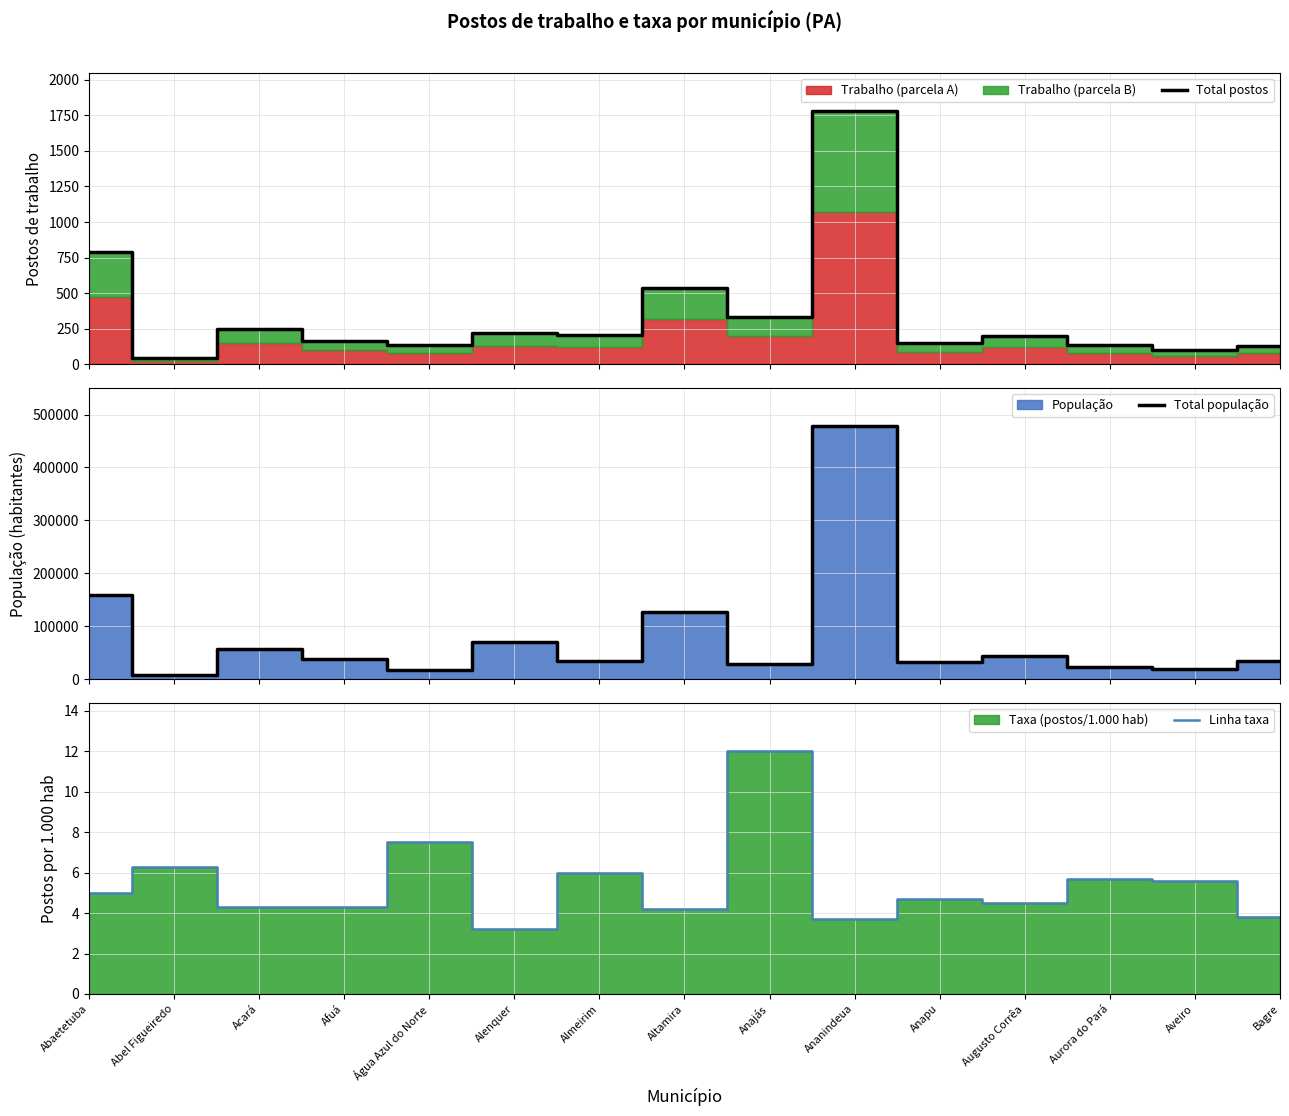

What is the label of the 7th point from the right?

Anajás